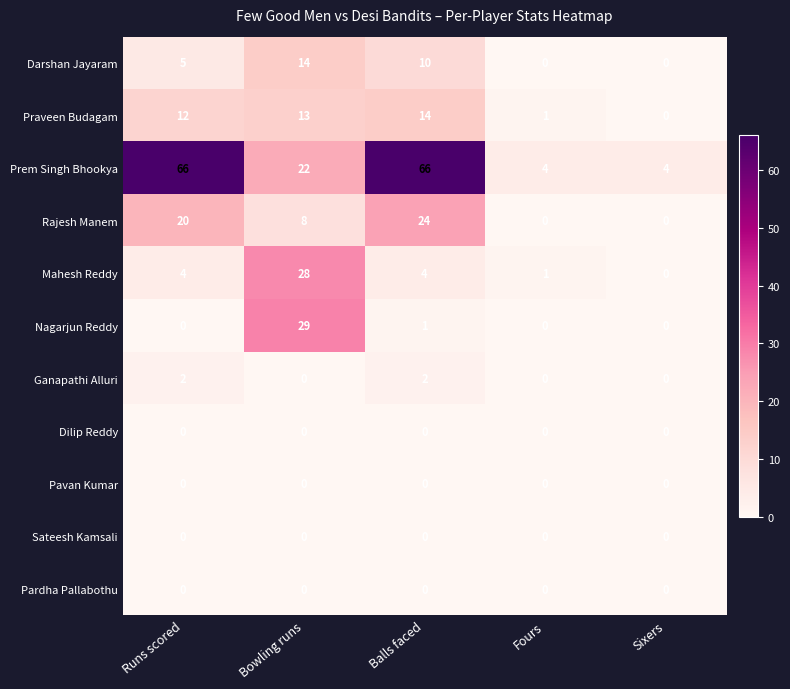

How many data points does each series have?

5